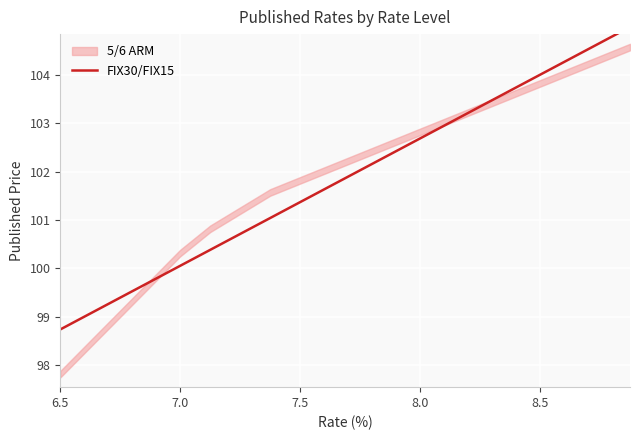

Which label corresponds to the smallest value in the chart?

6.5